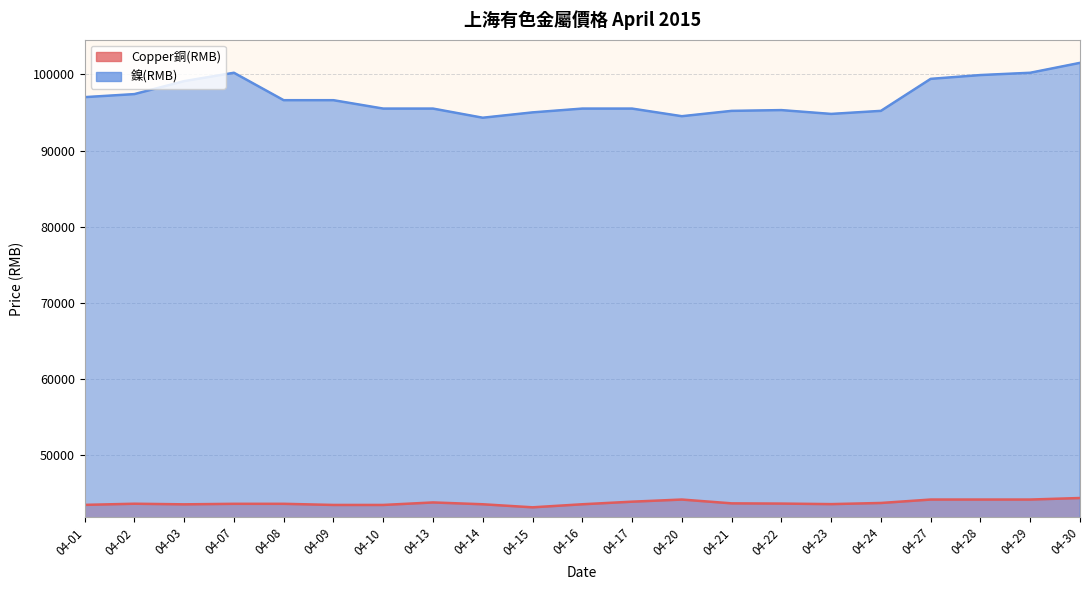

What is the average value of the Copper銅(RMB) series?

43761